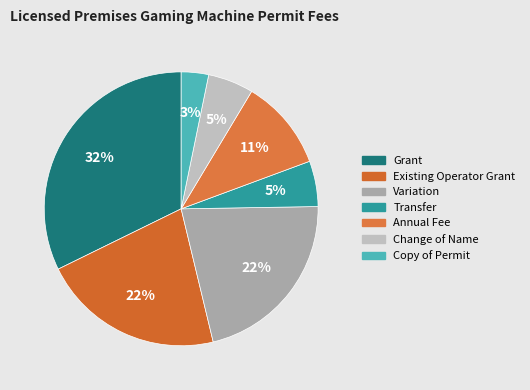

Does any single category account for the majority?

No